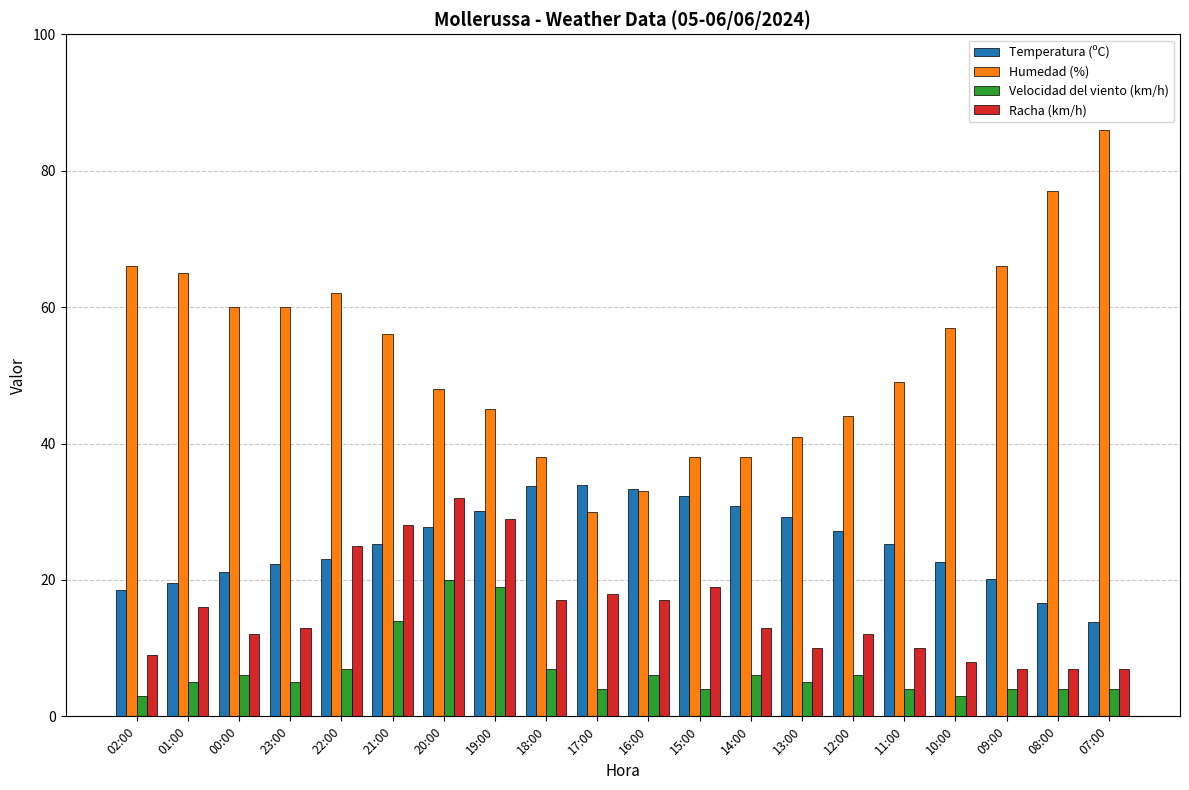

Between 00:00 and 12:00, which series saw the biggest shift?

Humedad (%)